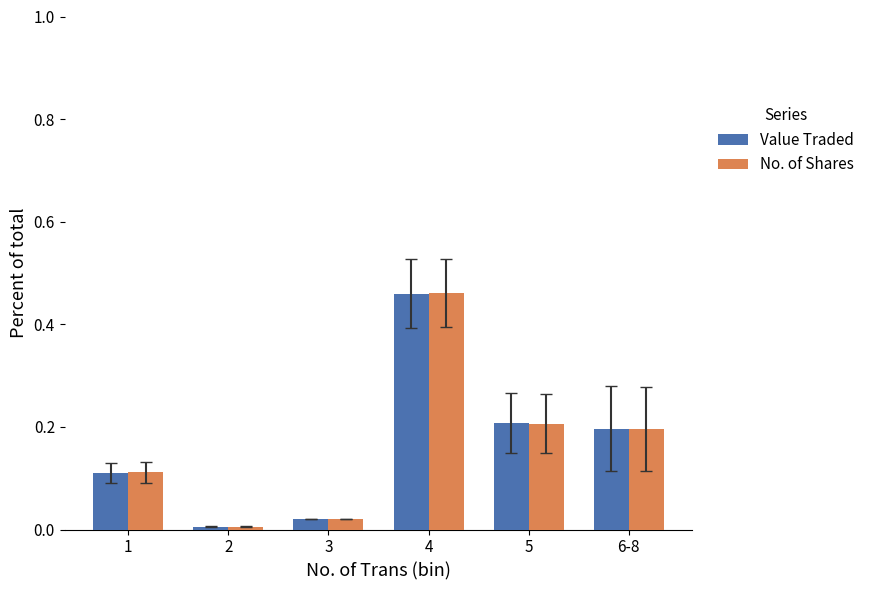

At which category does the chart reach its peak across all series?

4